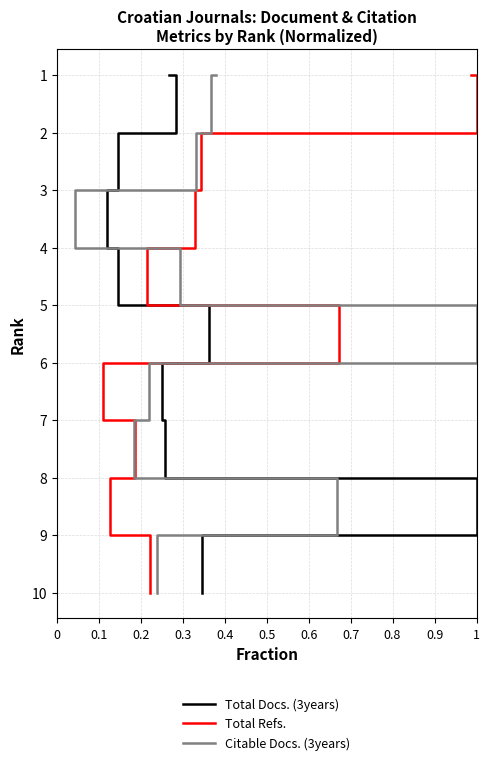

What are all the series names shown in the legend?

Total Docs. (3years), Total Refs., Citable Docs. (3years)